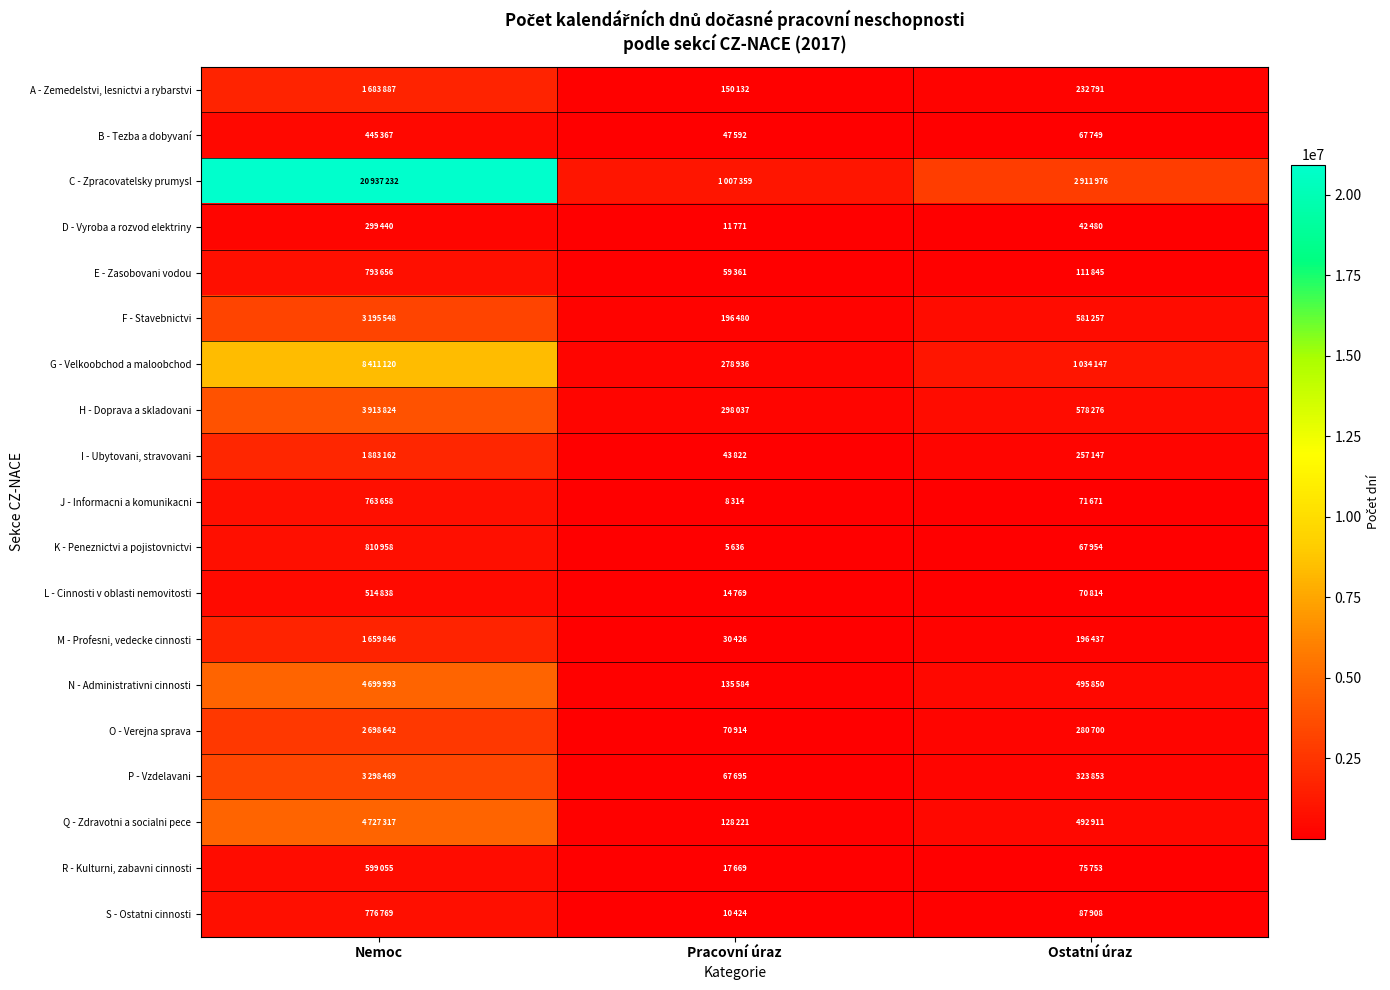

Rank the series by their maximum value, from highest to lowest.

C - Zpracovatelsky prumysl, G - Velkoobchod a maloobchod, Q - Zdravotni a socialni pece, N - Administrativni cinnosti, H - Doprava a skladovani, P - Vzdelavani, F - Stavebnictvi, O - Verejna sprava, I - Ubytovani, stravovani, A - Zemedelstvi, lesnictvi a rybarstvi, M - Profesni, vedecke cinnosti, K - Peneznictvi a pojistovnictvi, E - Zasobovani vodou, S - Ostatni cinnosti, J - Informacni a komunikacni, R - Kulturni, zabavni cinnosti, L - Cinnosti v oblasti nemovitosti, B - Tezba a dobyvaní, D - Vyroba a rozvod elektriny